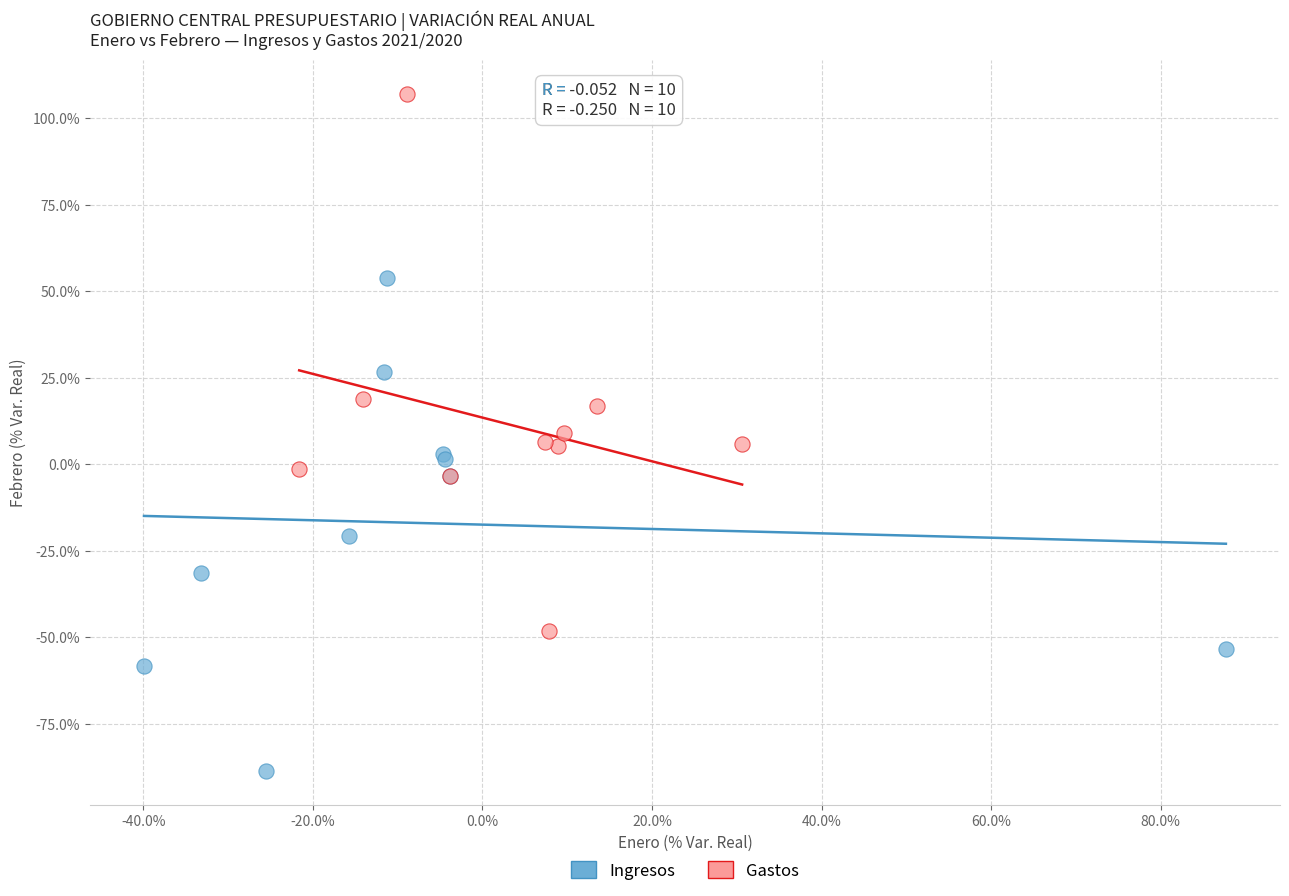

Which series reaches the minimum Y coordinate?

Ingresos